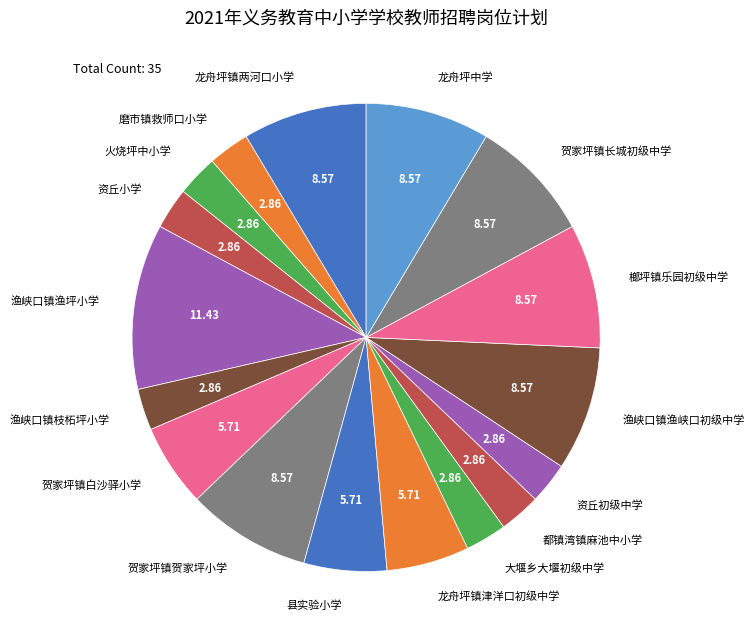

Which category has the biggest portion of the pie?

渔峡口镇渔坪小学